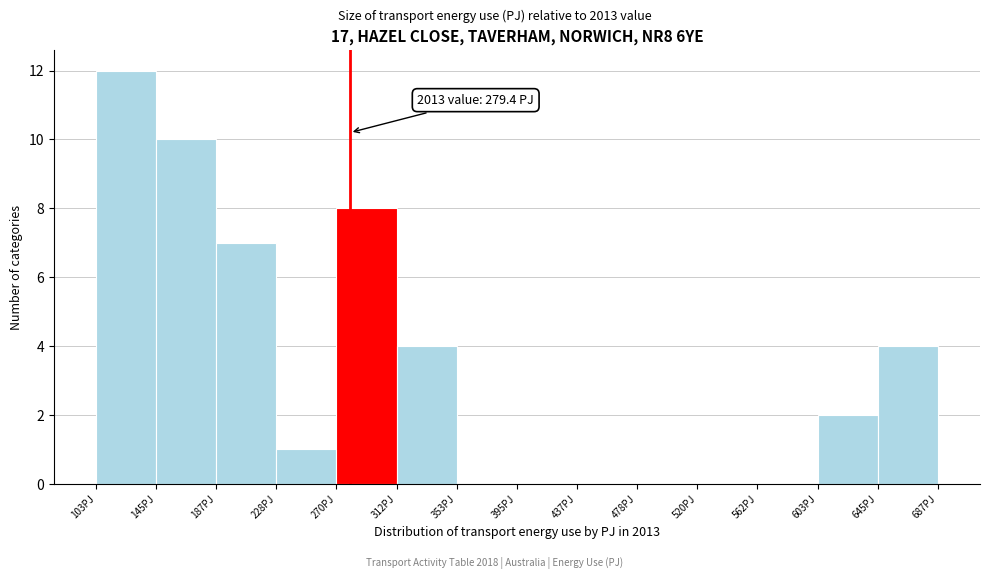

Over which range of the x-axis is the bar tallest?

105 to 145